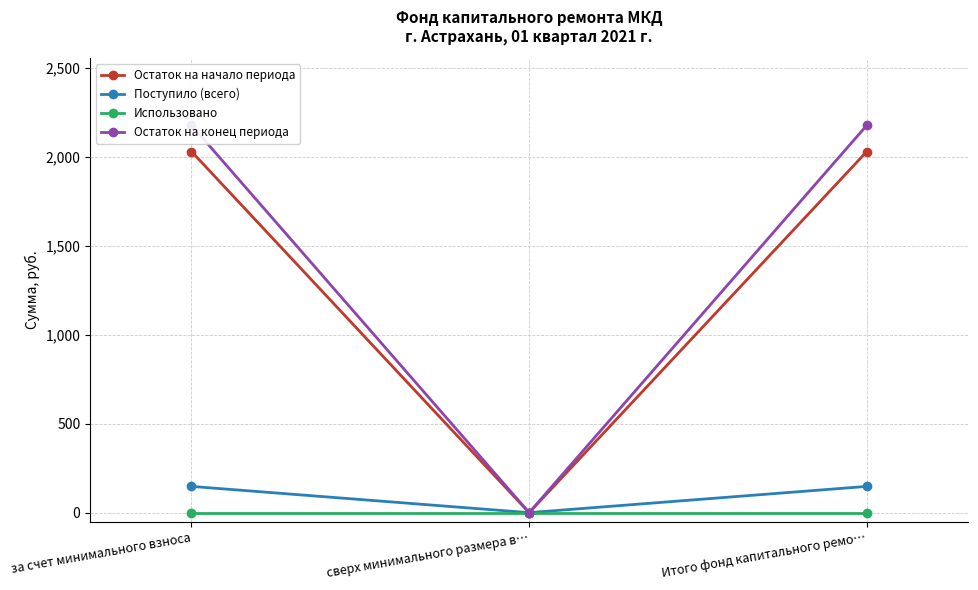

What is the average value of the Остаток на конец периода series?

1452.5